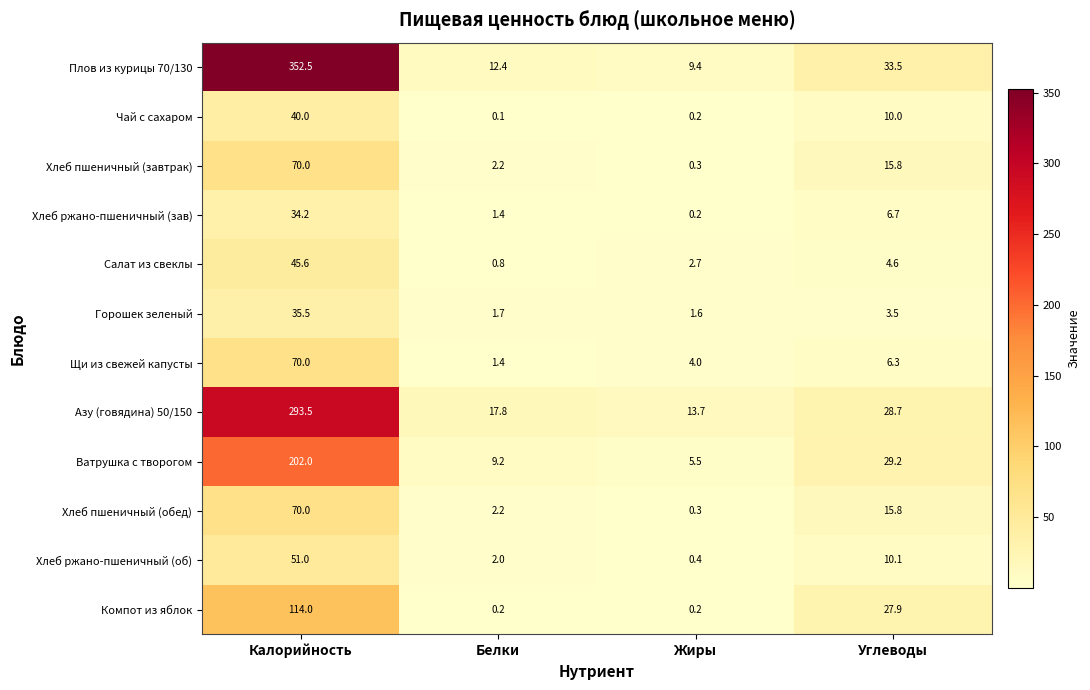

What is the difference between the highest and lowest values at Белки?

17.7